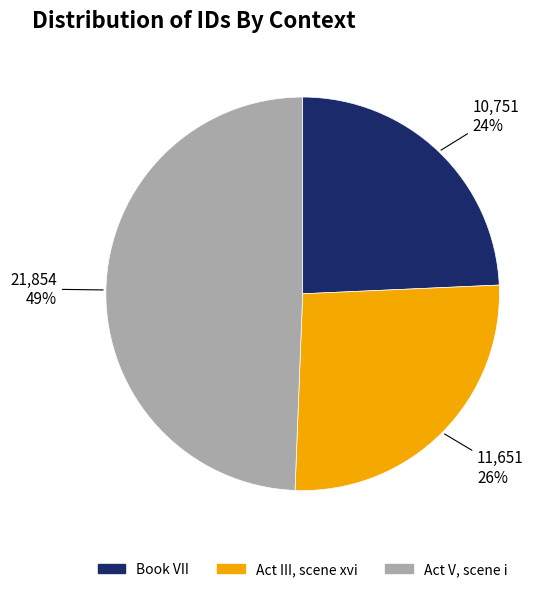

Is it true that Act III, scene xvi is 26% of the pie?

True